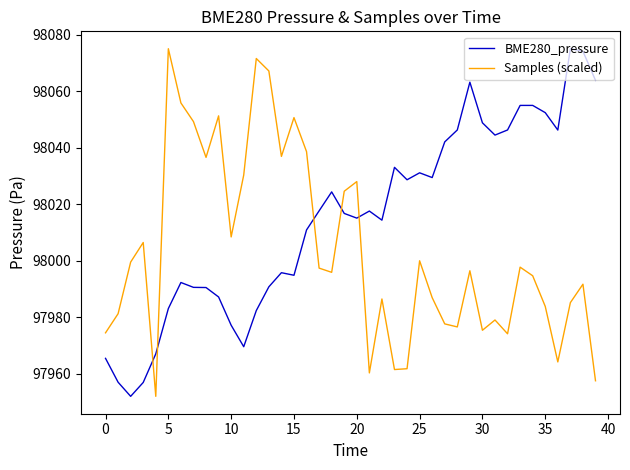

Which series has the largest total across all categories?

BME280_pressure